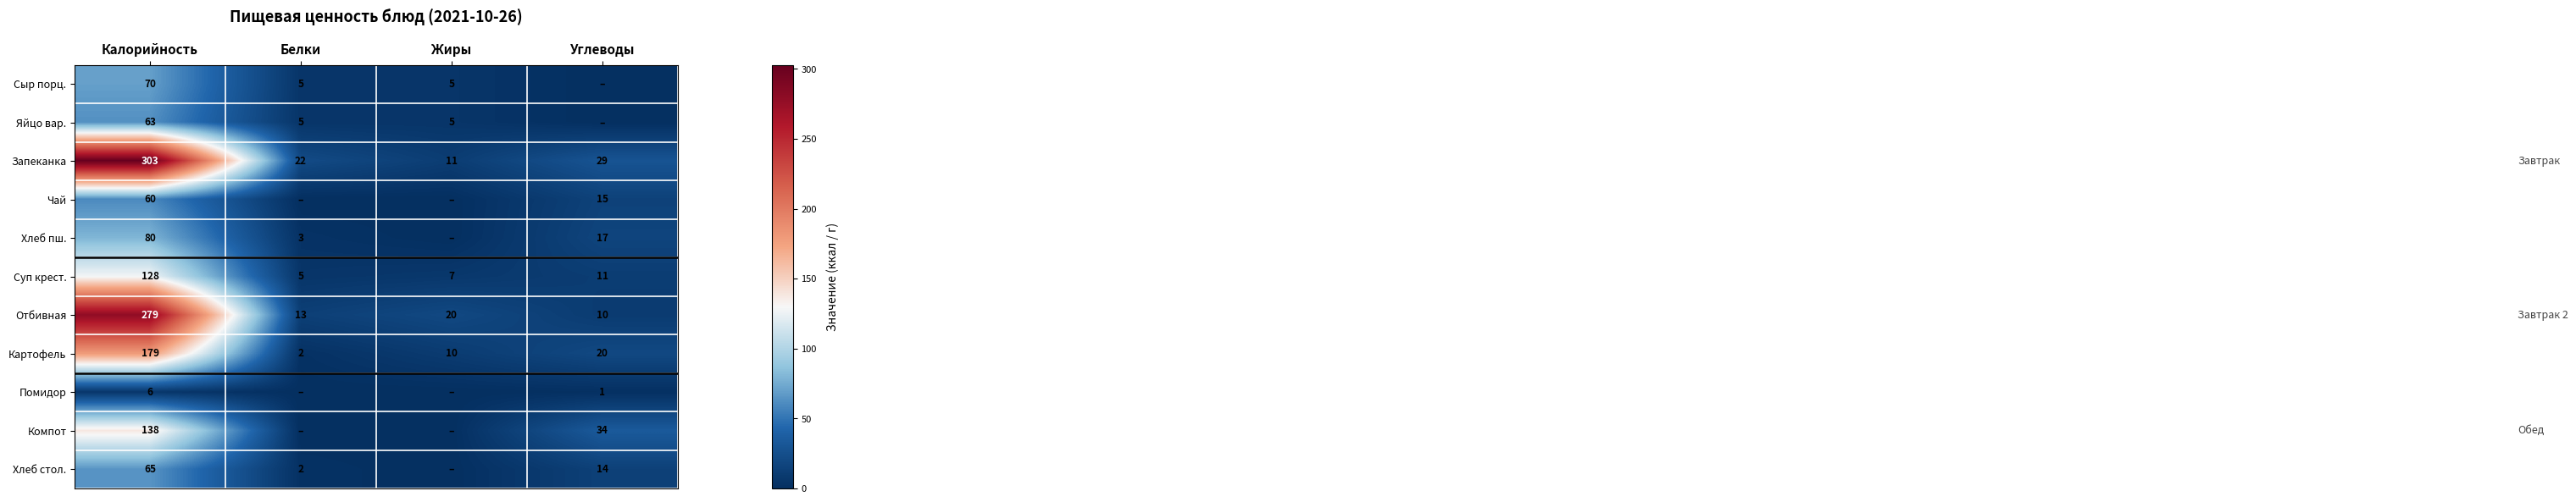

At which label is Суп крест. closest to 66?

Углеводы